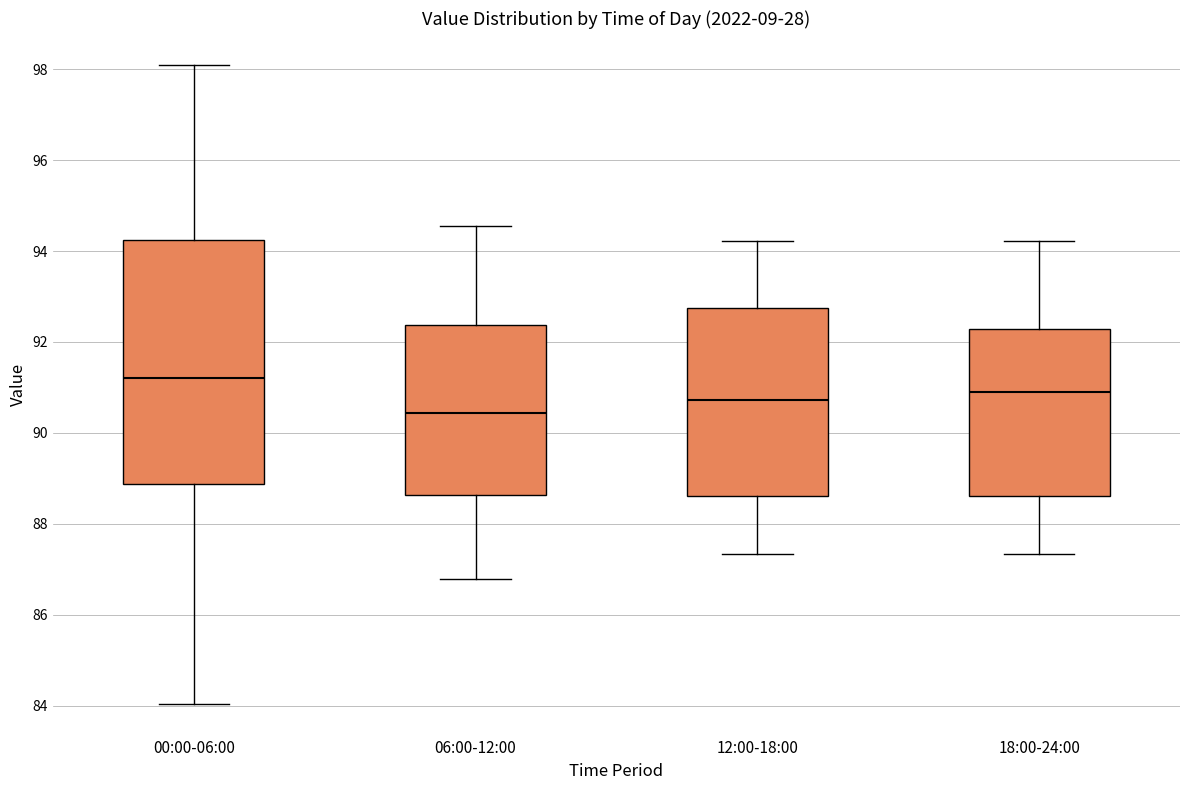

Comparing the boxes themselves (not the whiskers), which one is the tallest?

00:00-06:00